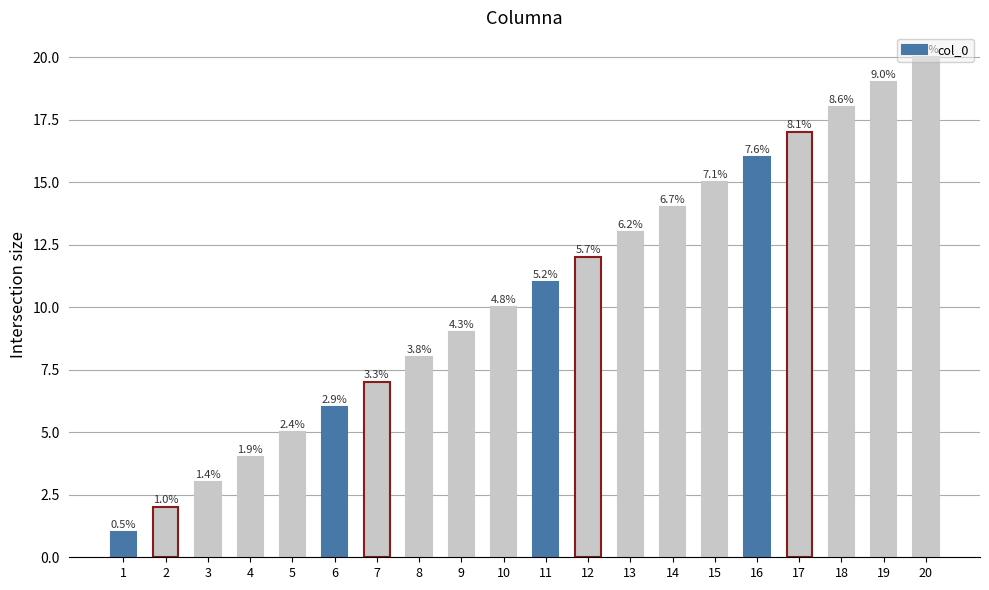

True or false: the data shows 11 at 11.

True